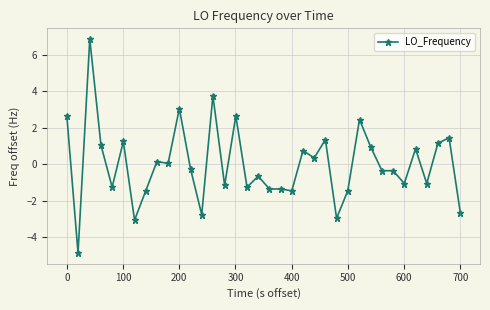

How many series are shown in this chart?

1